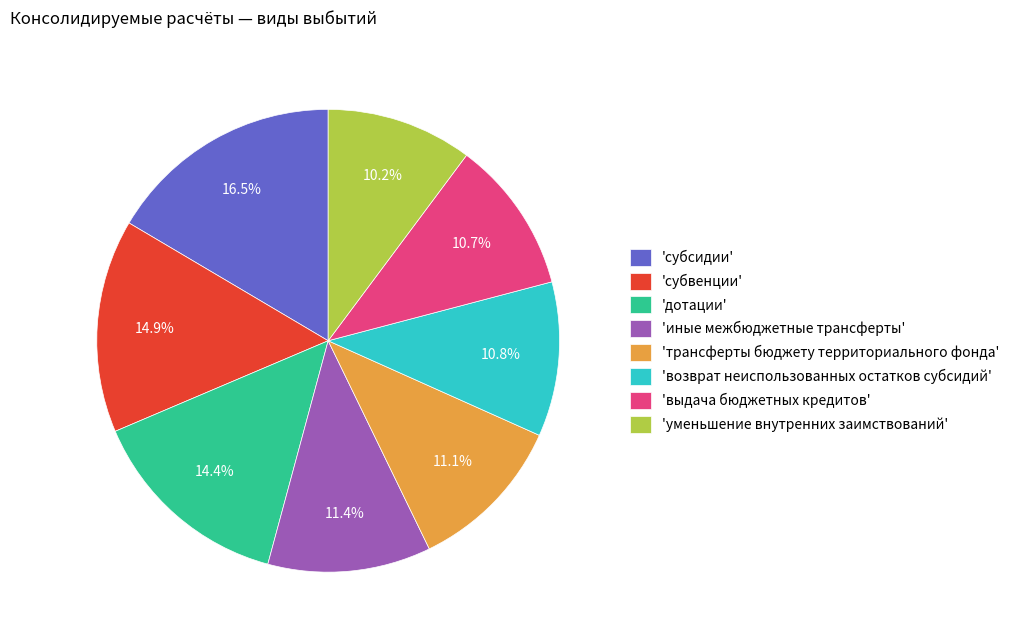

To the nearest percent, what is the average slice percentage?

12%